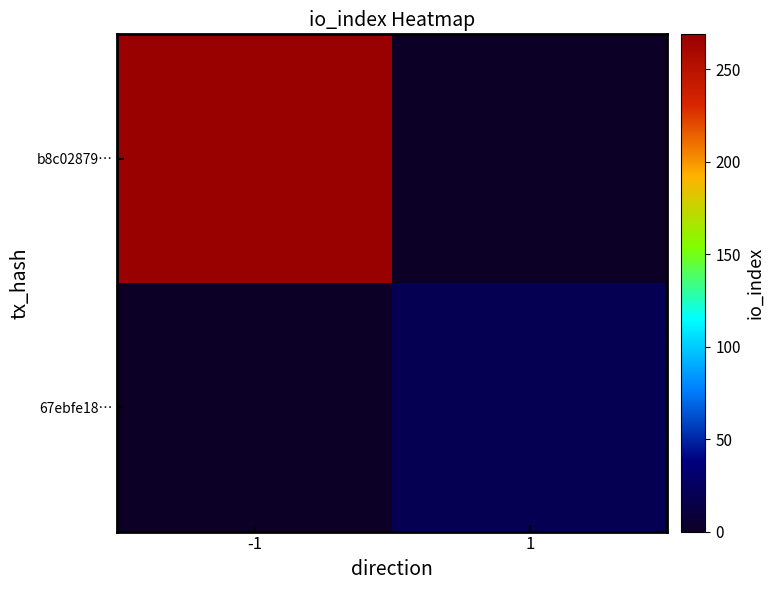

Which series has the widest spread of values?

b8c02879…